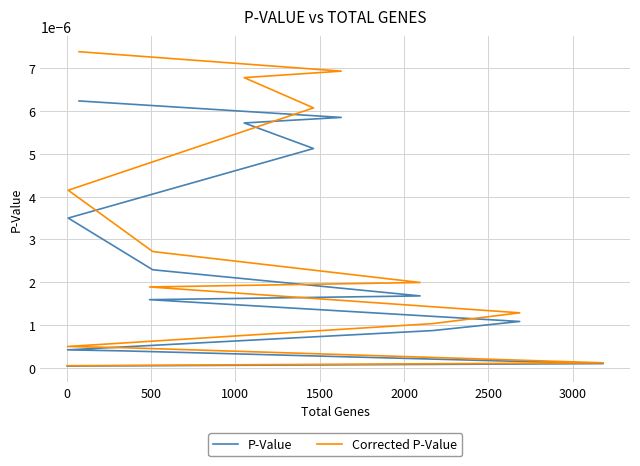

How many lines are shown in the chart?

2